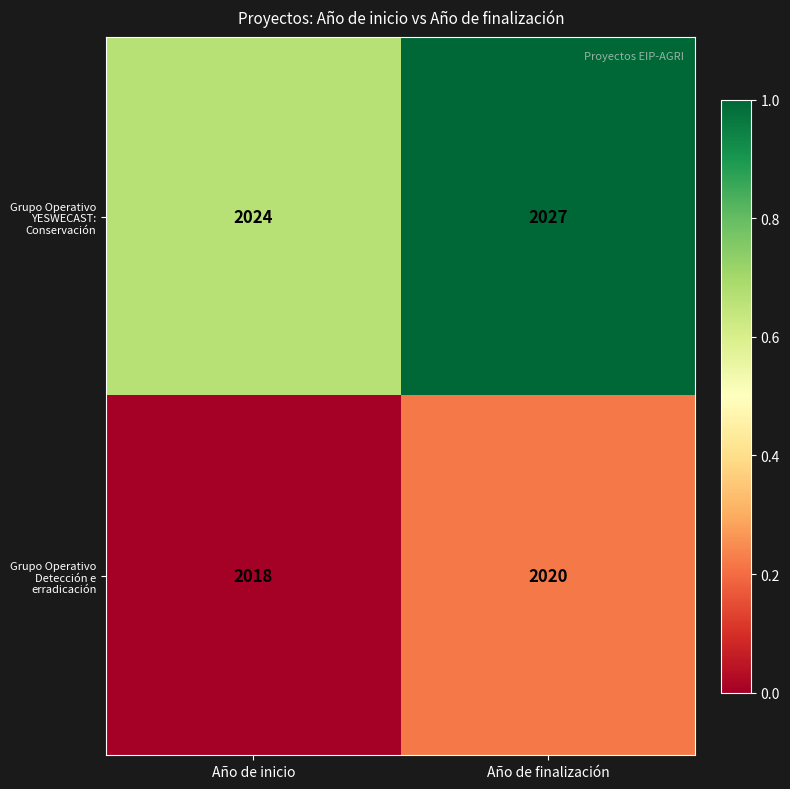

Which label corresponds to the largest value in the chart?

Año de finalización